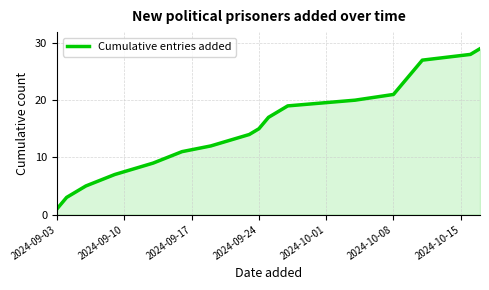

What is the difference between the maximum and second lowest values?

26